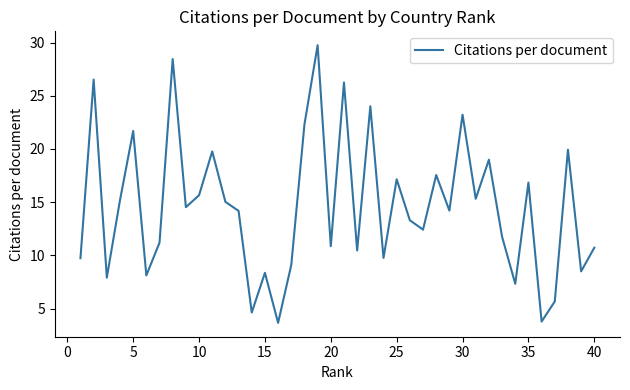

What is the smallest value displayed?

3.7